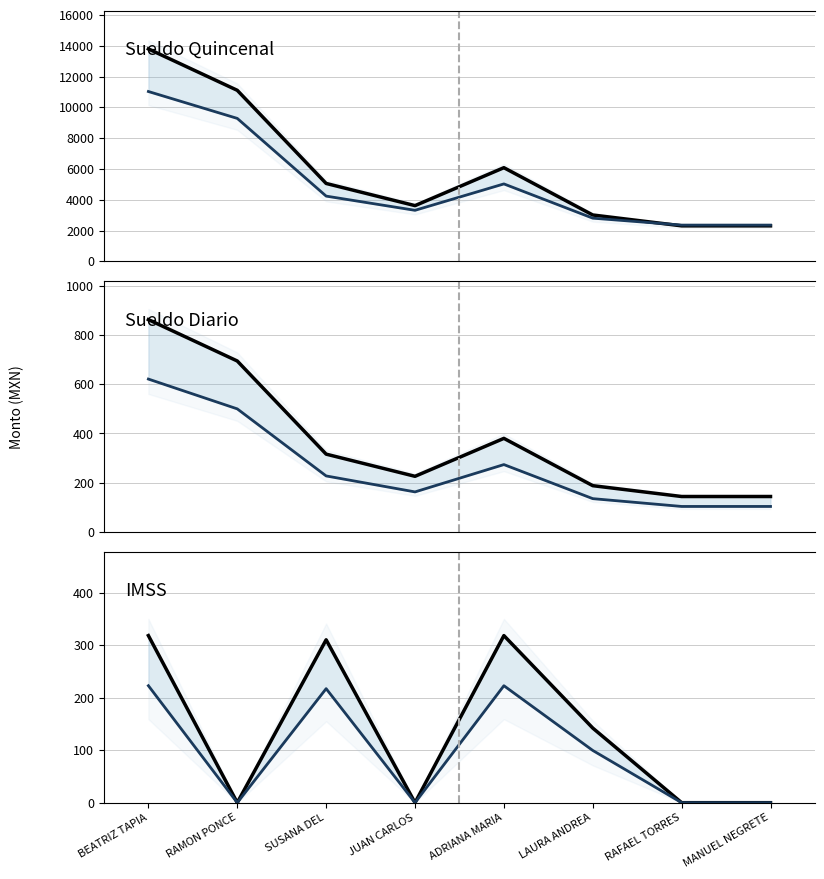

Where is the first local maximum for Estimado bajo?

SUSANA DEL